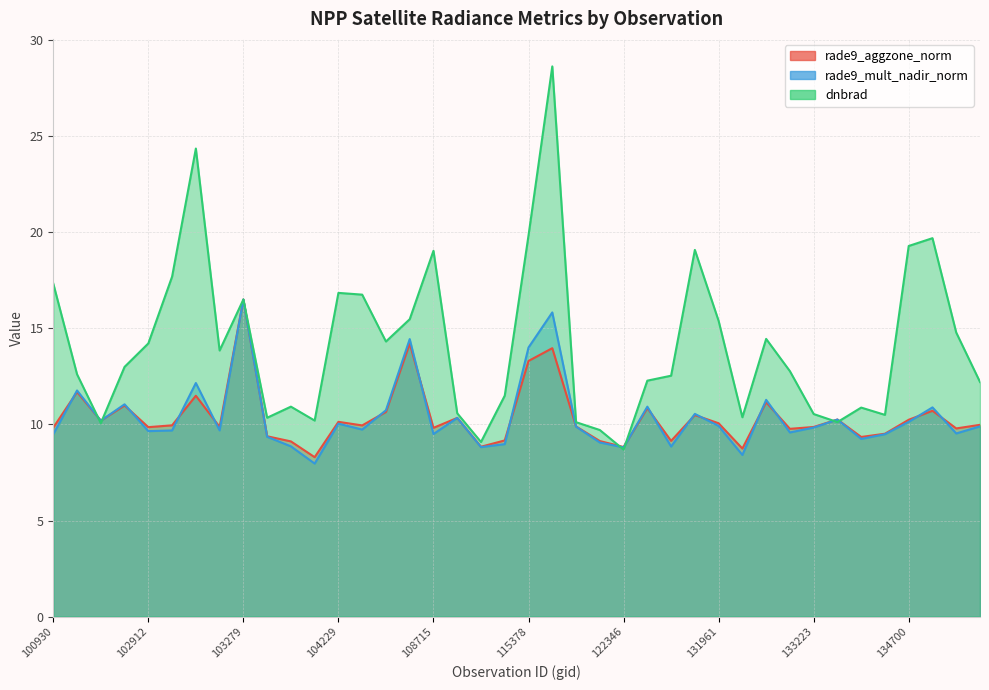

What are all the series names shown in the legend?

rade9_aggzone_norm, rade9_mult_nadir_norm, dnbrad